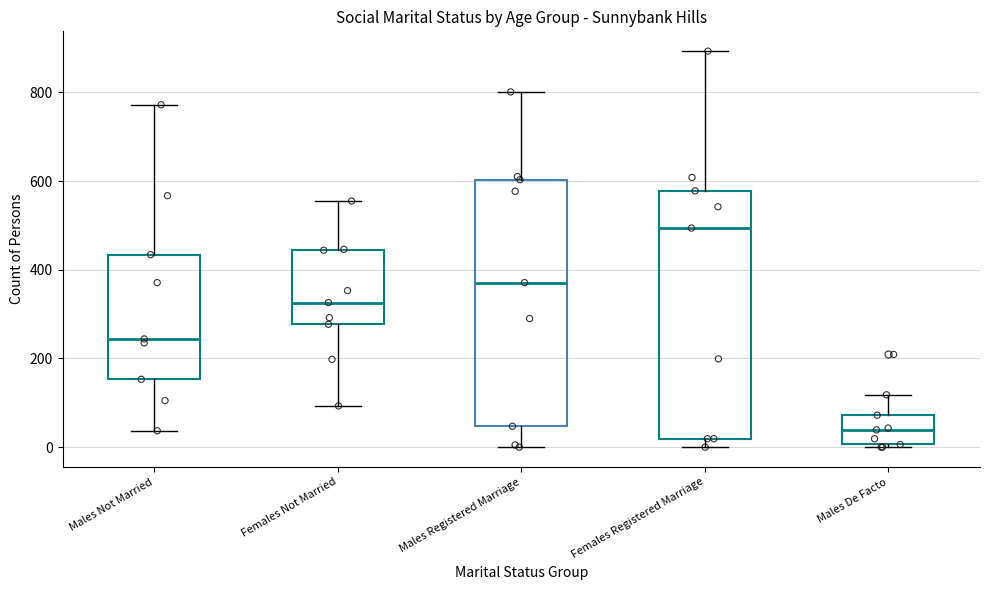

Which box has the lowest median line?

Males De Facto